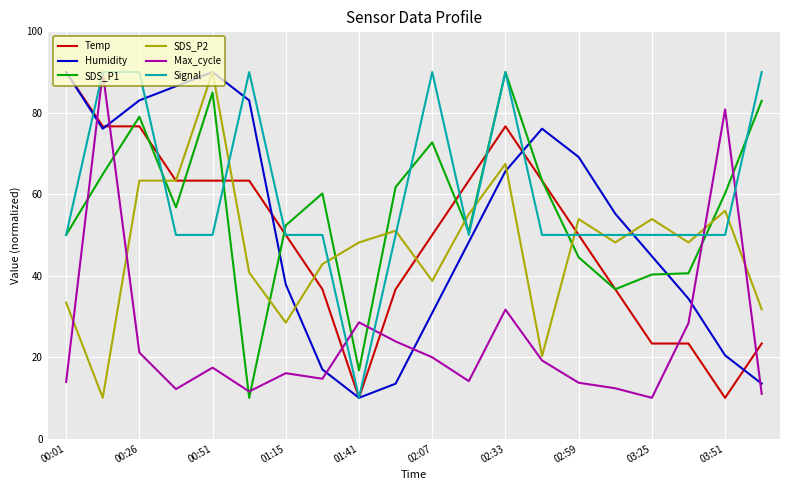

At how many categories does at least one series exceed 79?

10